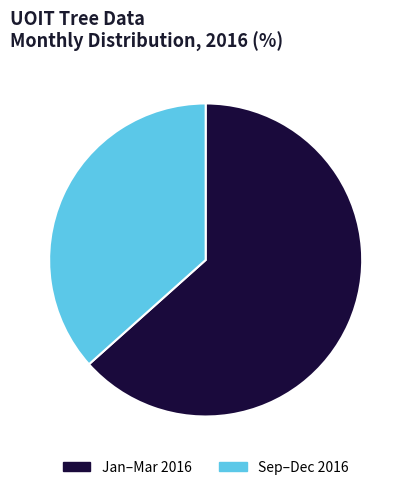

How many slices are in this pie chart?

2